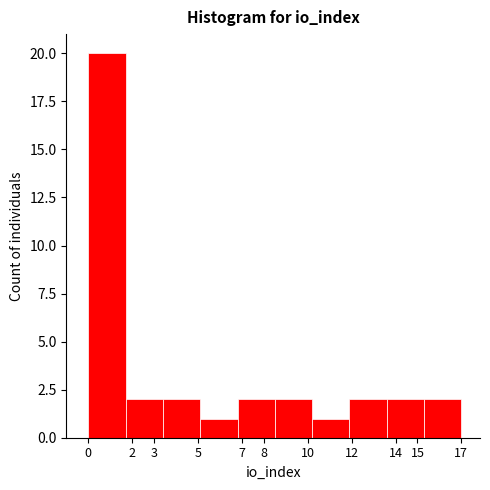

Reading left to right, transcribe this chart: for each bar, give the range it covers on the x-axis and its height. The values are not printed on the chart, so give them approximately, as read against the axis.

0.0 to 1.7: 20
1.7 to 3.4: 2
3.4 to 5.1: 2
5.1 to 6.8: 1
6.8 to 8.5: 2
8.5 to 10.2: 2
10.2 to 11.9: 1
11.9 to 13.6: 2
13.6 to 15.3: 2
15.3 to 17.0: 2